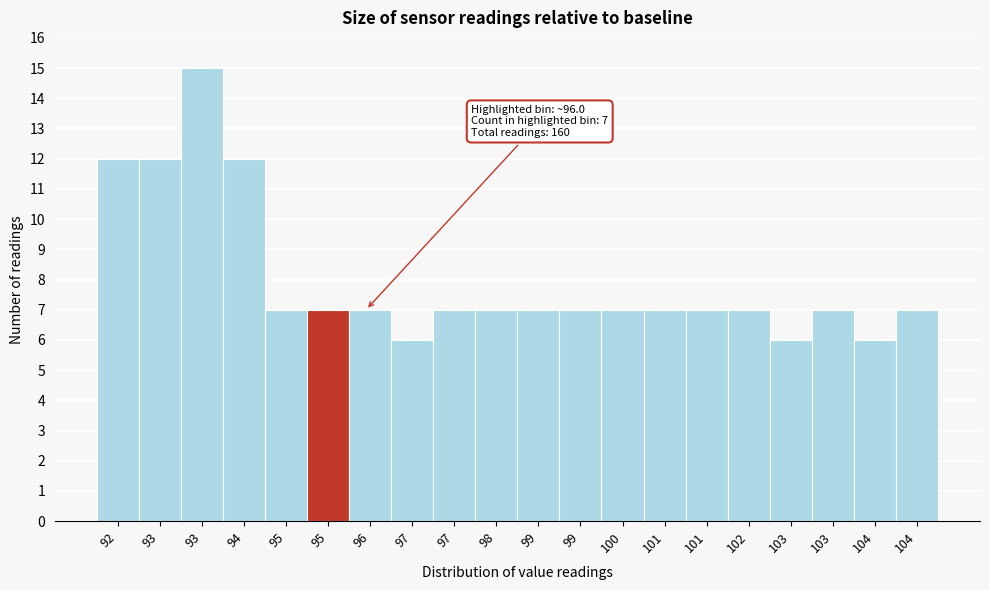

Count the number of data series in this chart.

1